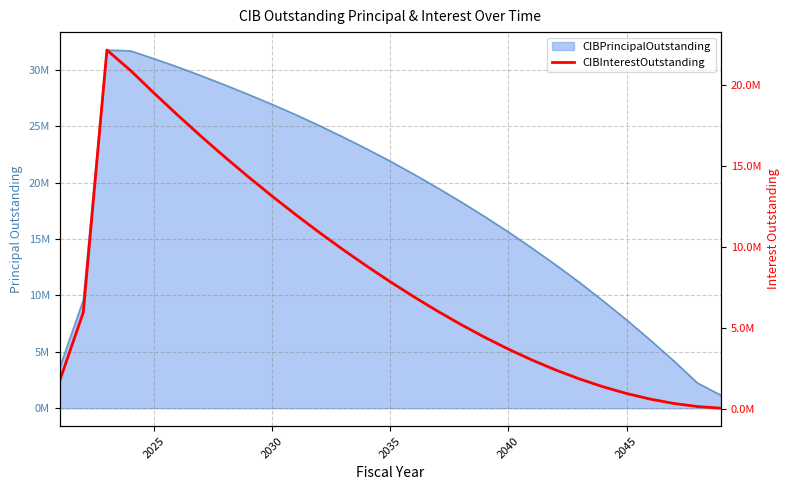

True or false: there are more than 2 points higher than both neighbors.

False